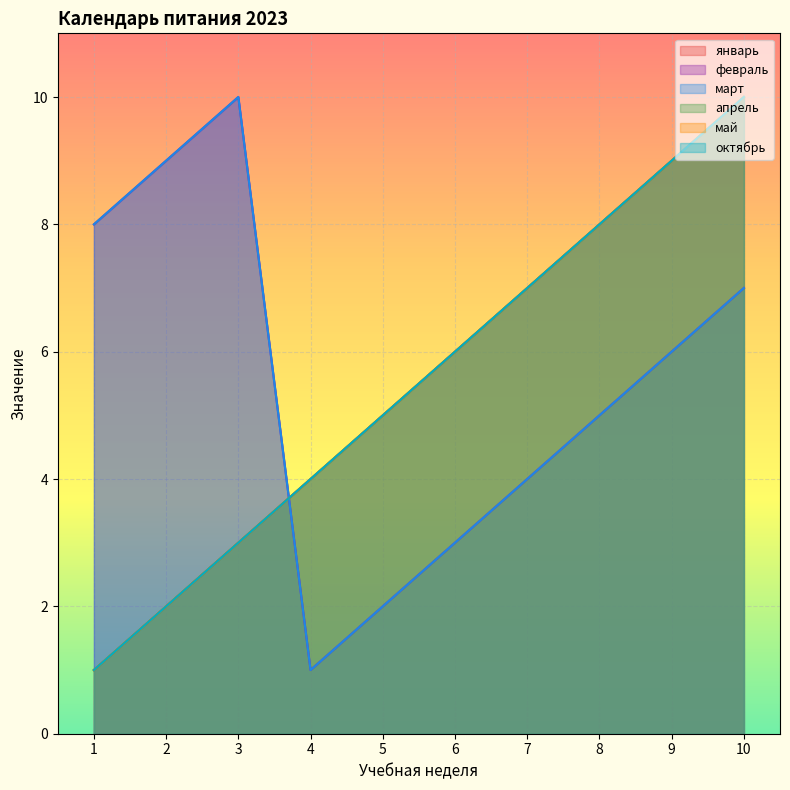

Where does the октябрь series first go above 6?

7